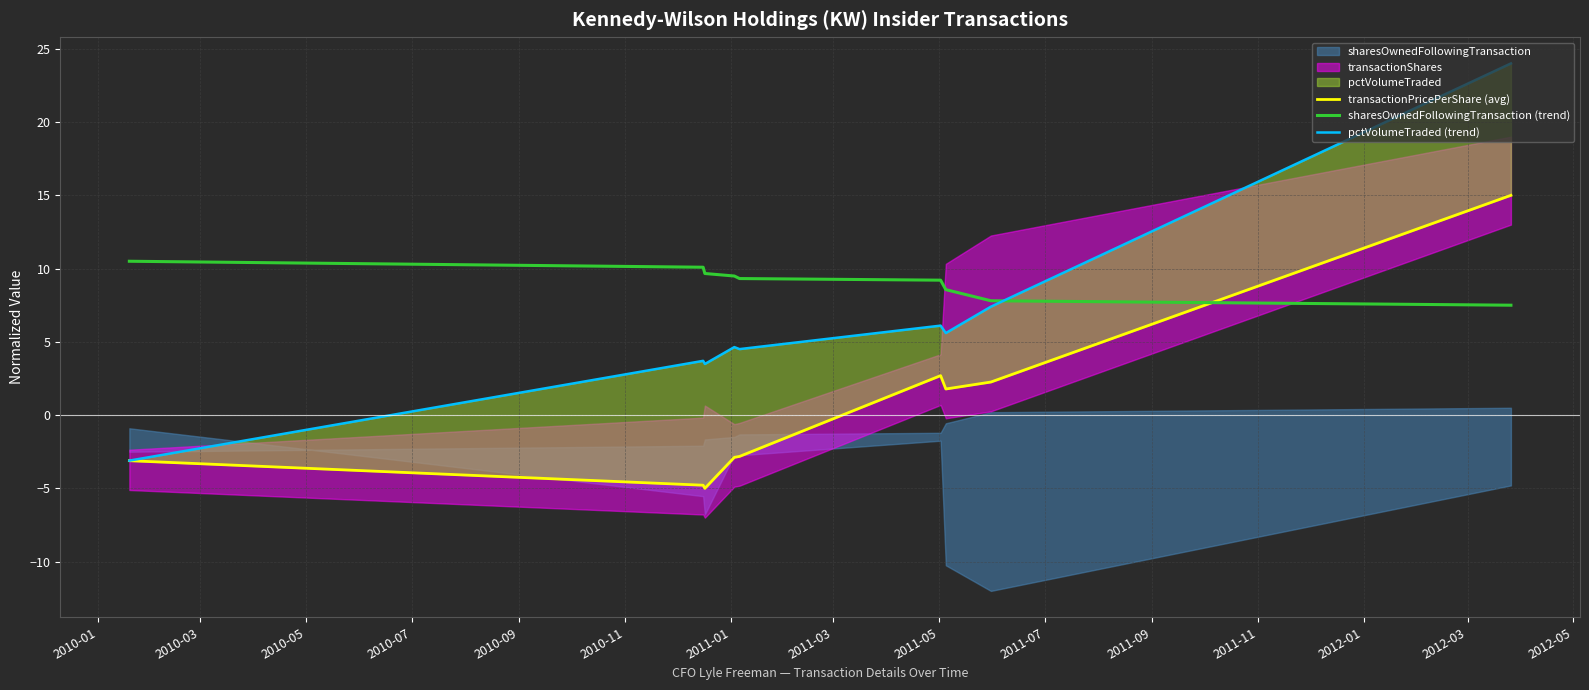

What is the lowest value of the transactionPricePerShare (avg) series?

-5.0